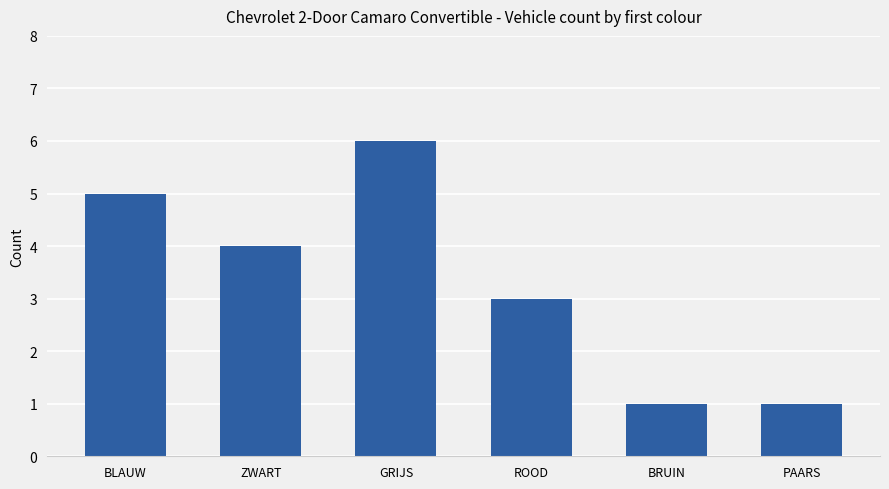

Where does the data first go above 4?

BLAUW